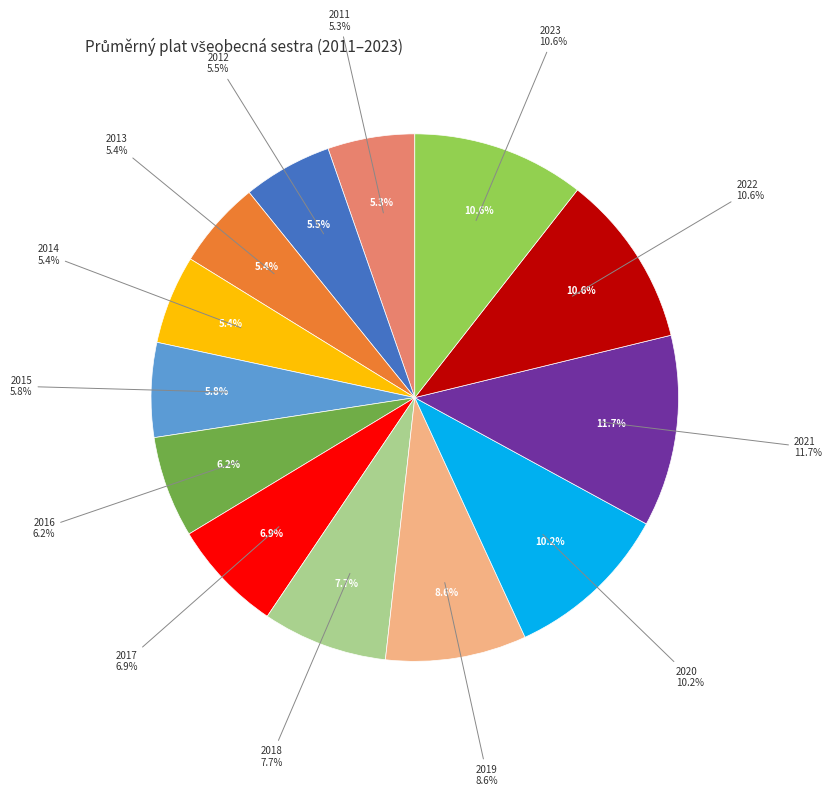

To the nearest percent, what is the difference between the largest and smallest slice percentages?

6%